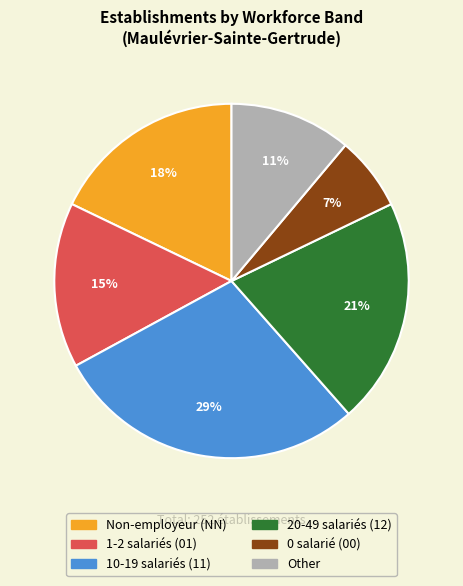

Is there any slice that represents more than half of the pie?

No